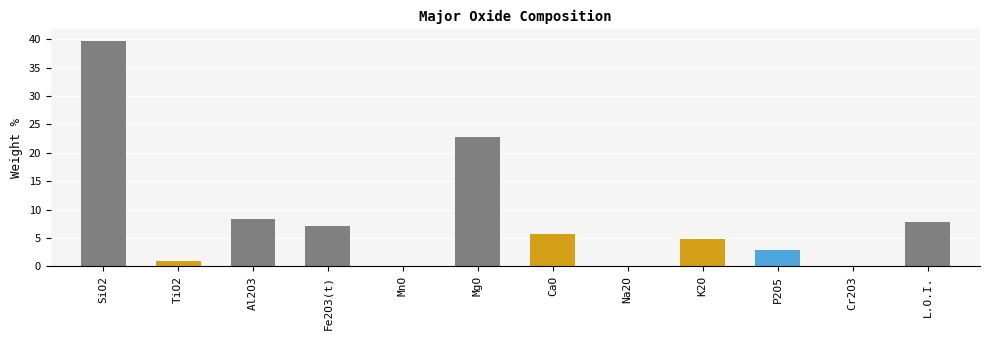

What is the sum of the values at K2O and MgO?

27.5